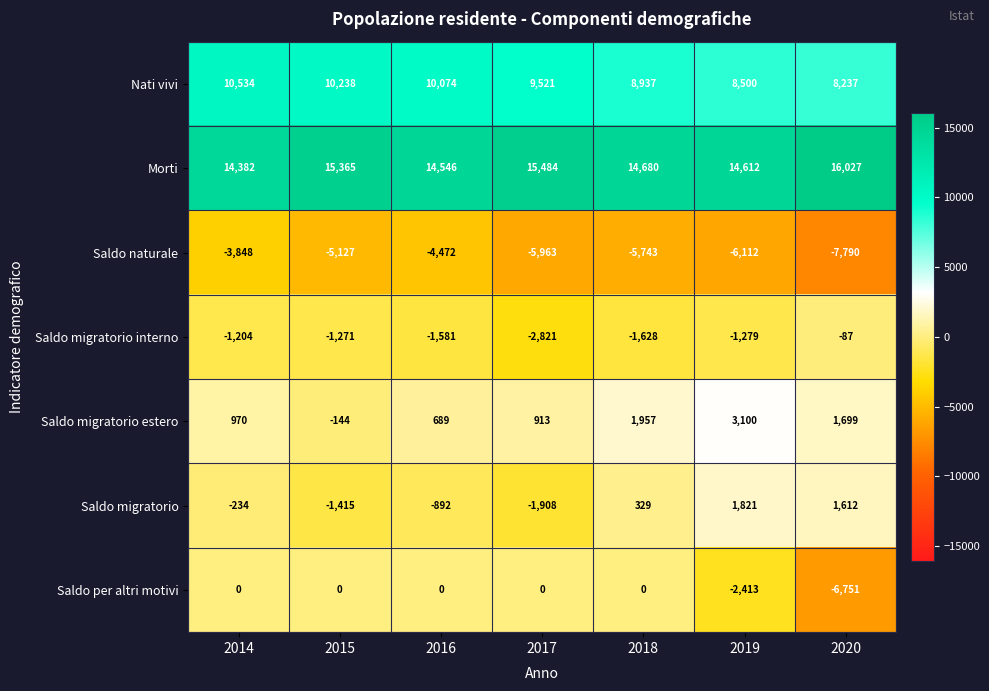

How many series are shown in this chart?

7